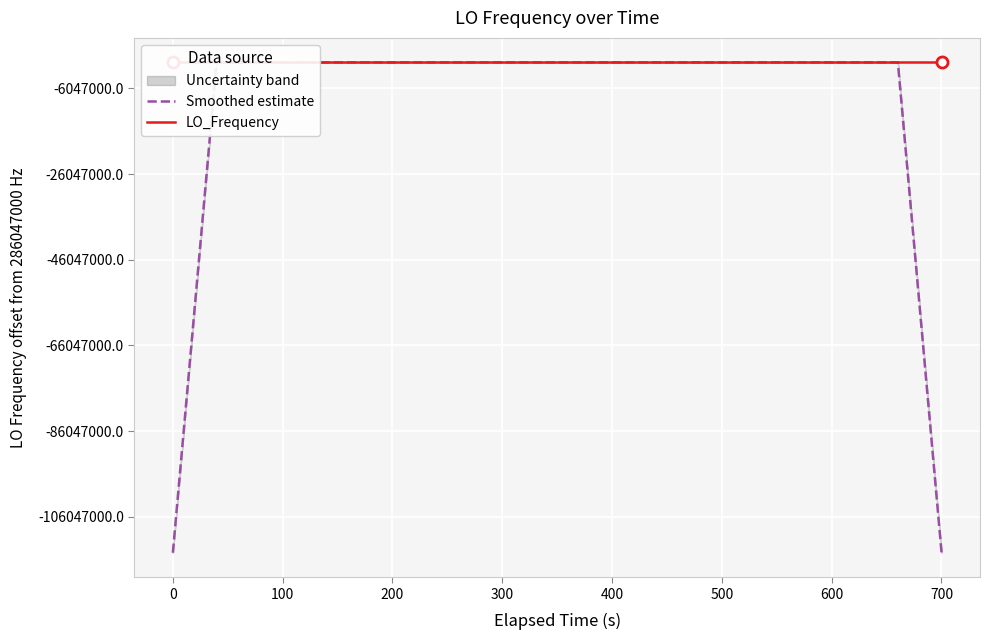

How many categories are shown in the chart?

40